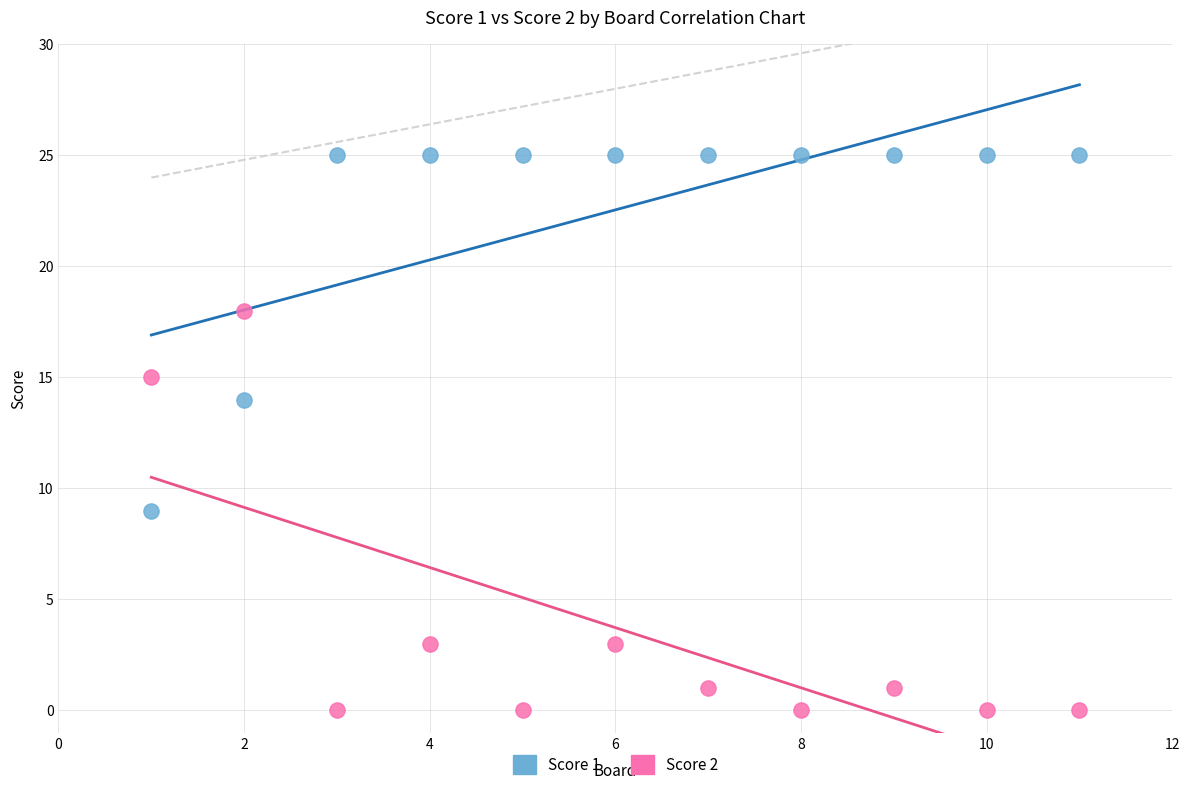

Across all data points, what is the range of Y values (max minus min)?

25